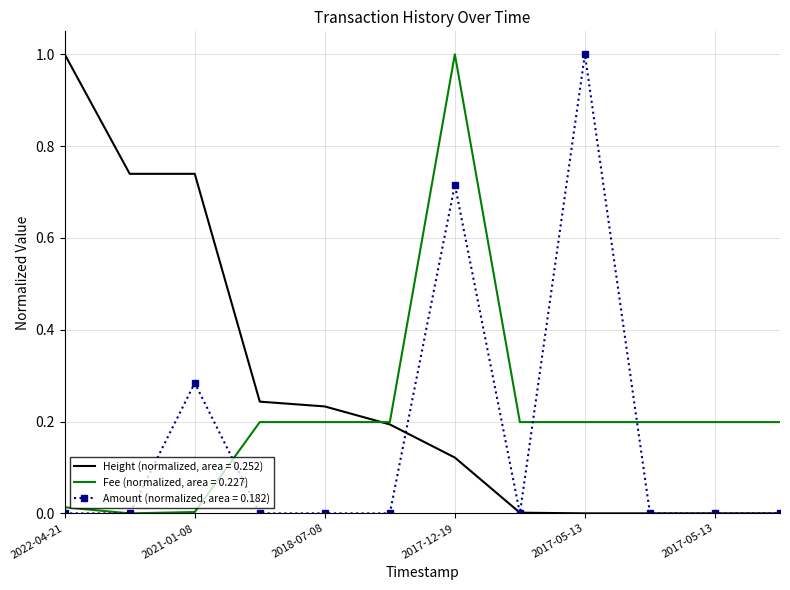

Which series has the largest total across all categories?

Height (normalized, area = 0.252)